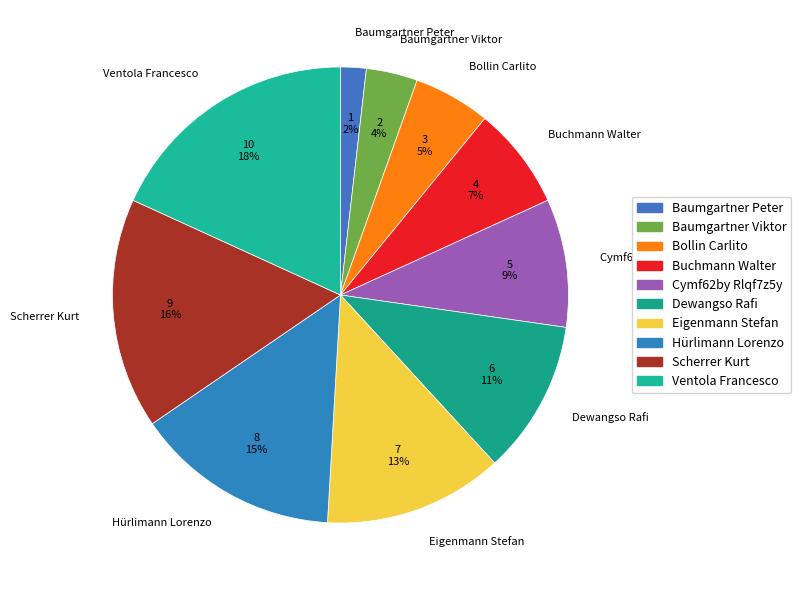

The Bollin Carlito slice represents 19% of the pie. True or false?

False